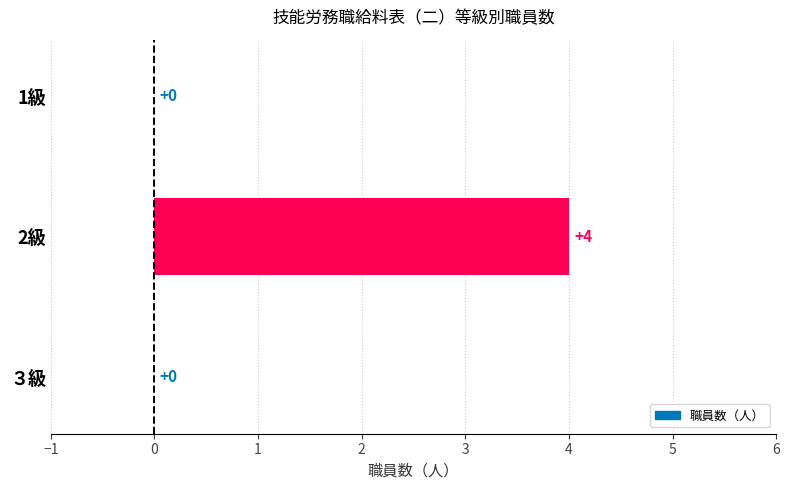

True or false: the data shows 6 at 2級.

False